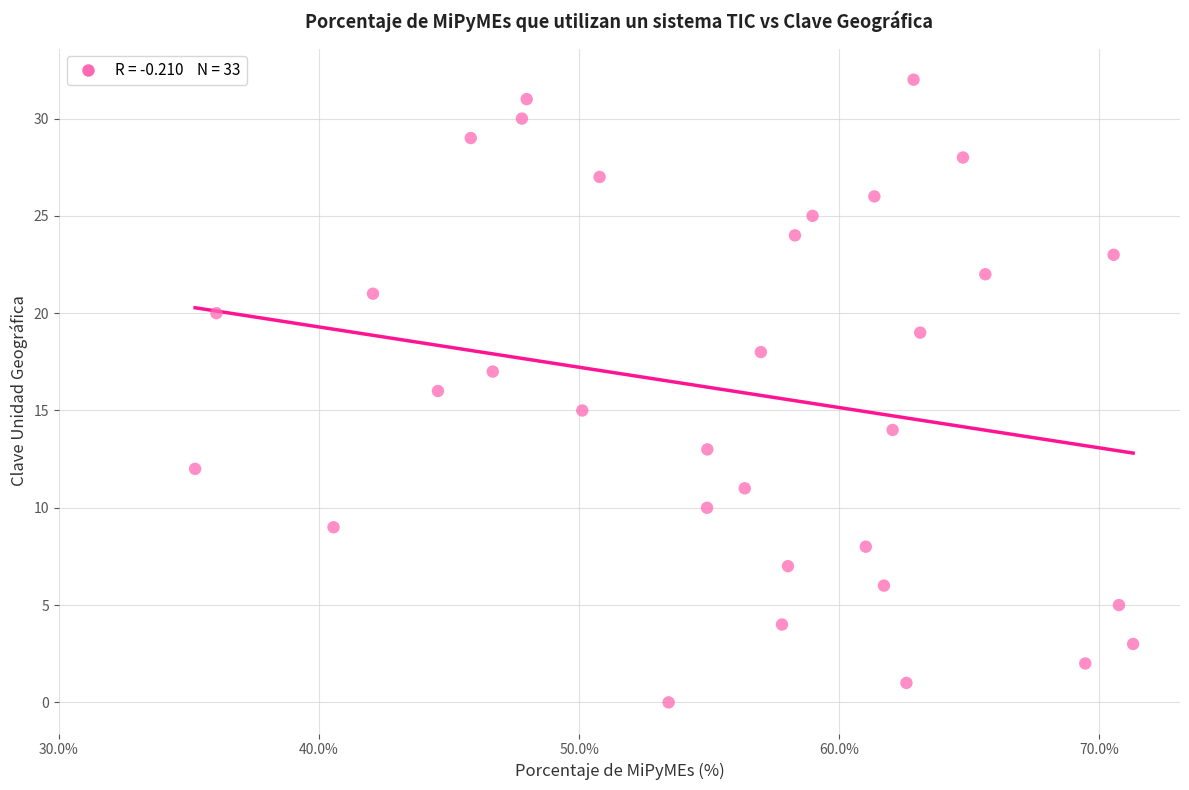

How many data points are displayed?

33